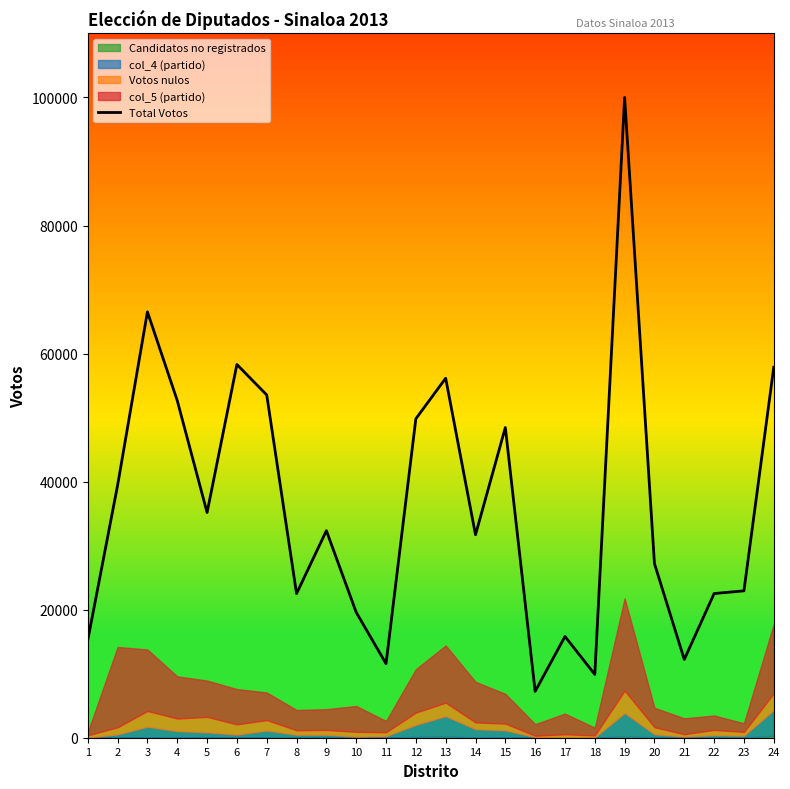

What is the sum of all values?

868643.1